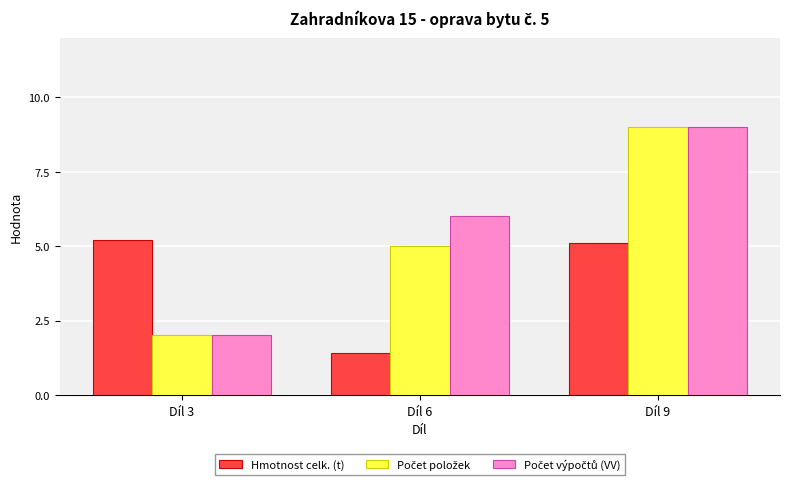

What is the difference between the second highest and minimum values in the Hmotnost celk. (t) series?

3.7